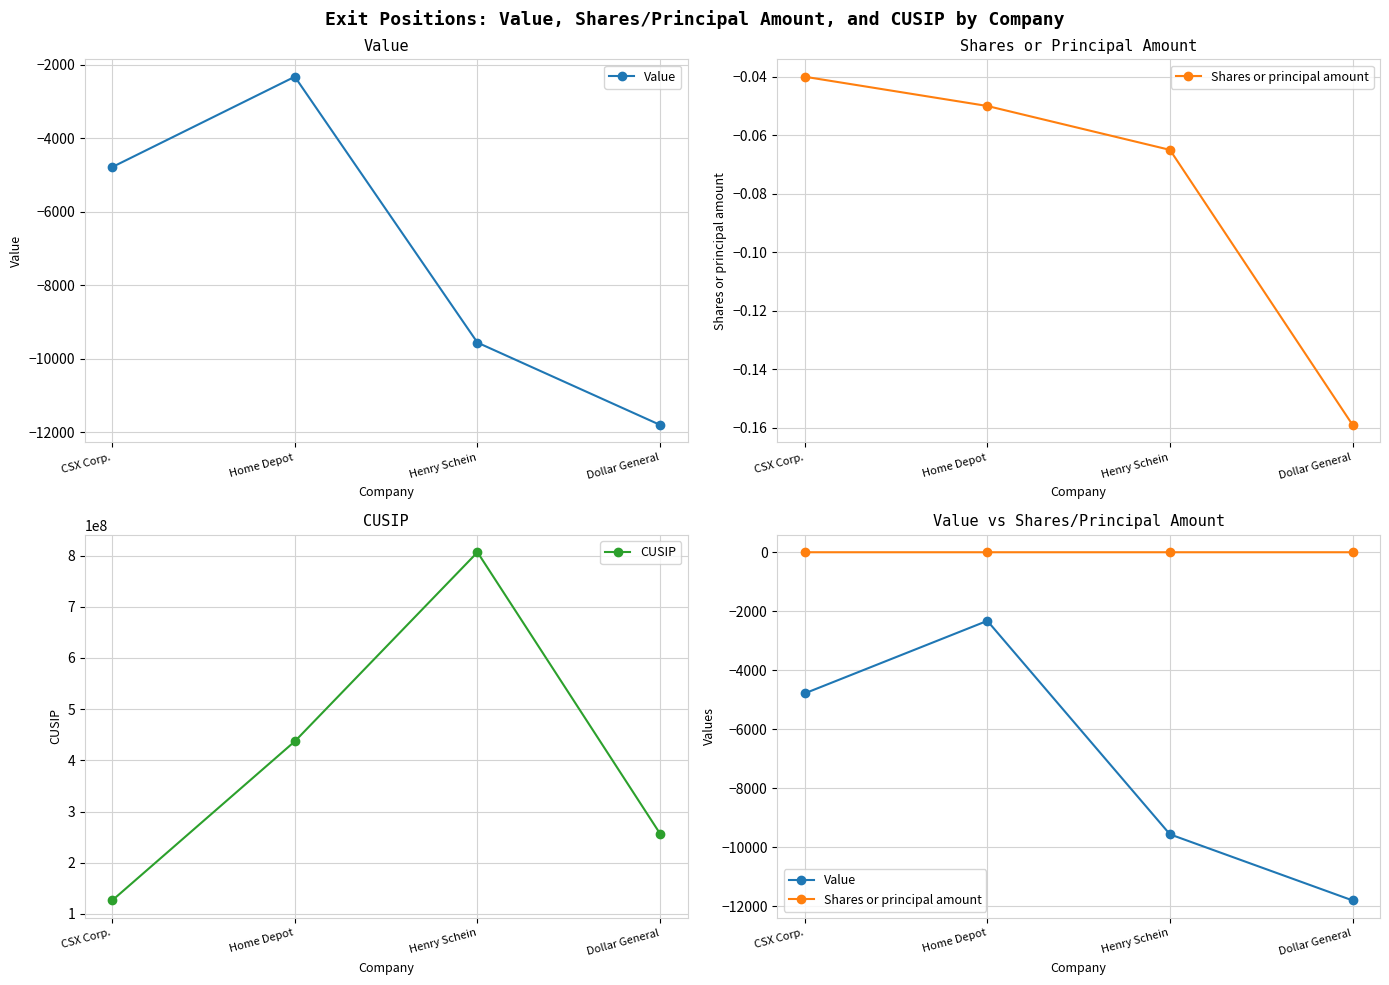

Rank the series at Home Depot from lowest to highest value.

Value, Shares or principal amount, CUSIP